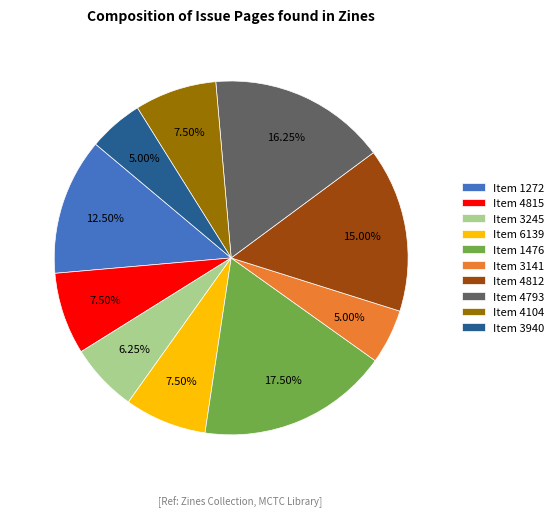

Does Item 4104 represent more than half of the total?

No